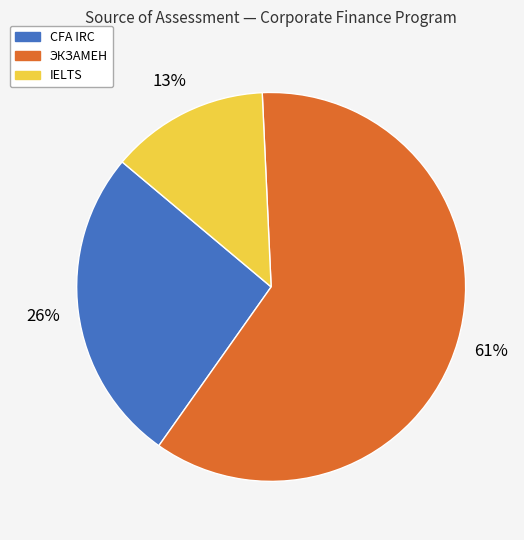

Do ЭКЗАМЕН and CFA IRC together represent more than half of the pie?

Yes